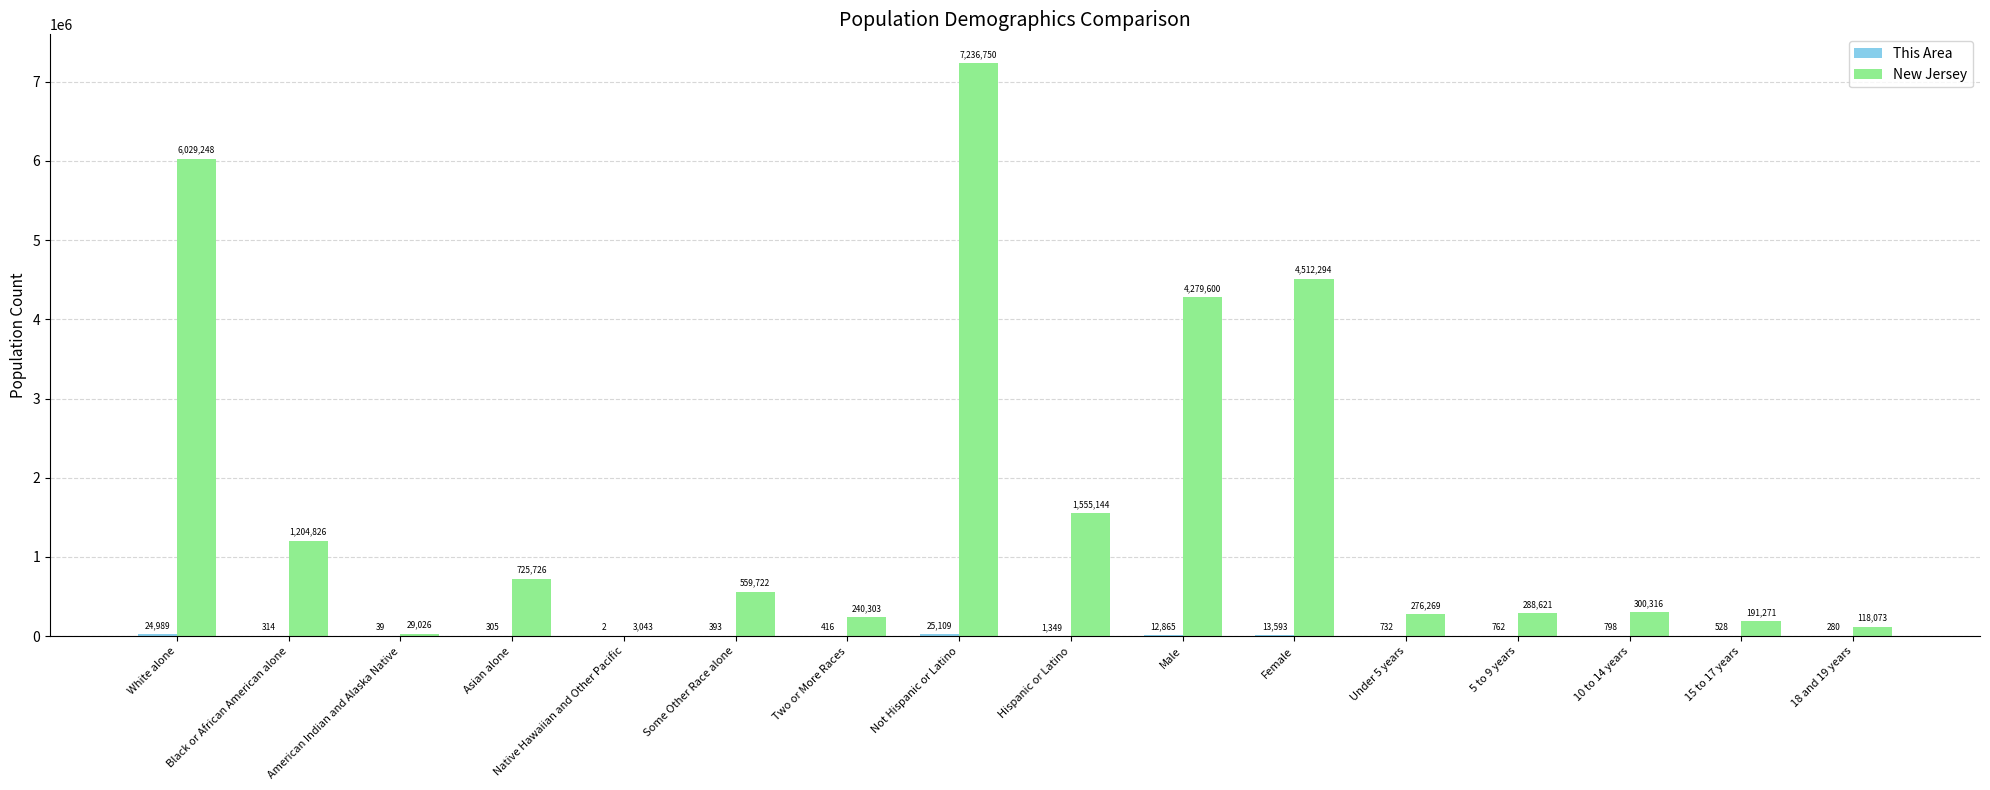

The value of New Jersey at Male is 4279600. True or false?

True